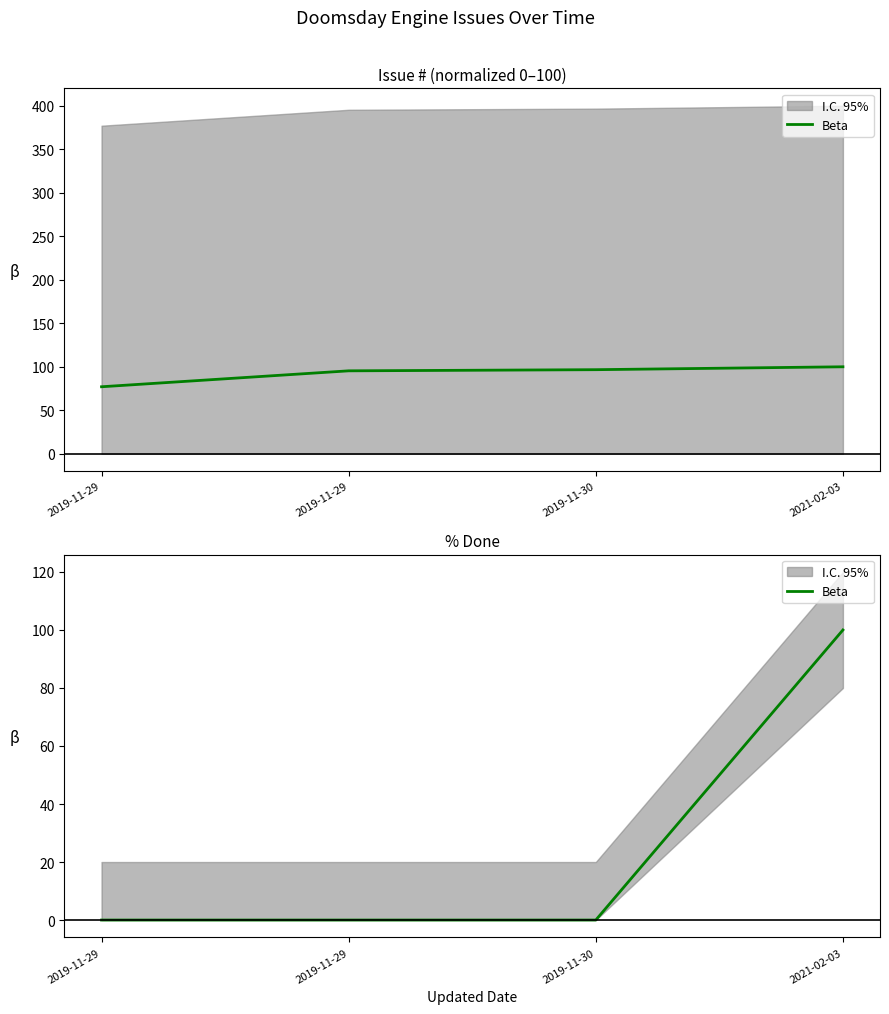

What is the sum of all values?

100